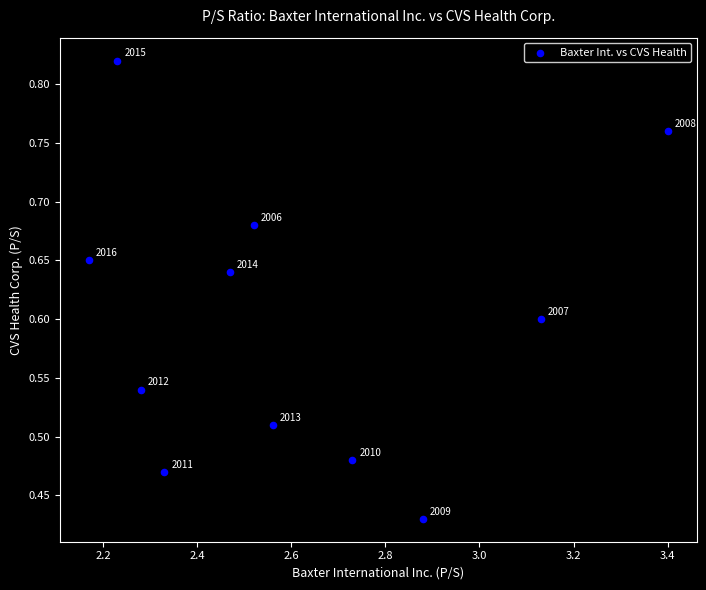

What is the average X value?

2.6